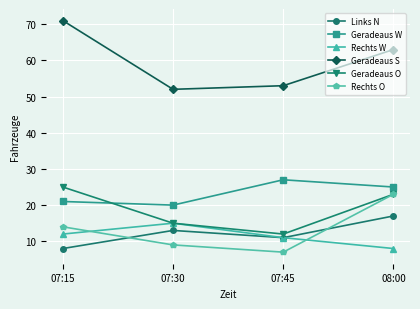

What is the total value across all series at 07:45?

121